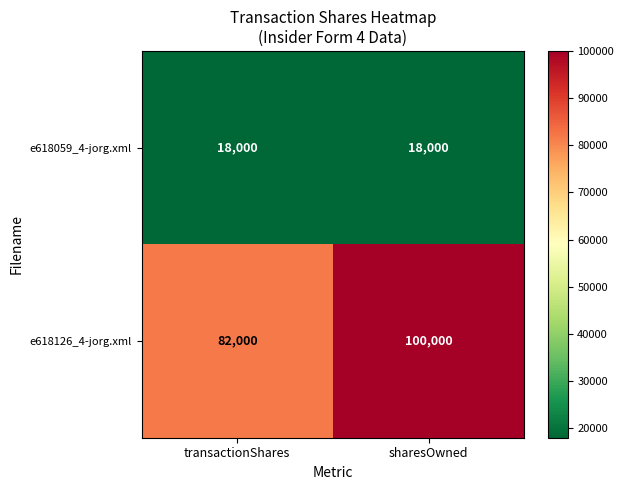

Reading left to right, what are all the values shown in this chart?

e618059_4-jorg.xml: 18000	18000
e618126_4-jorg.xml: 82000	100000